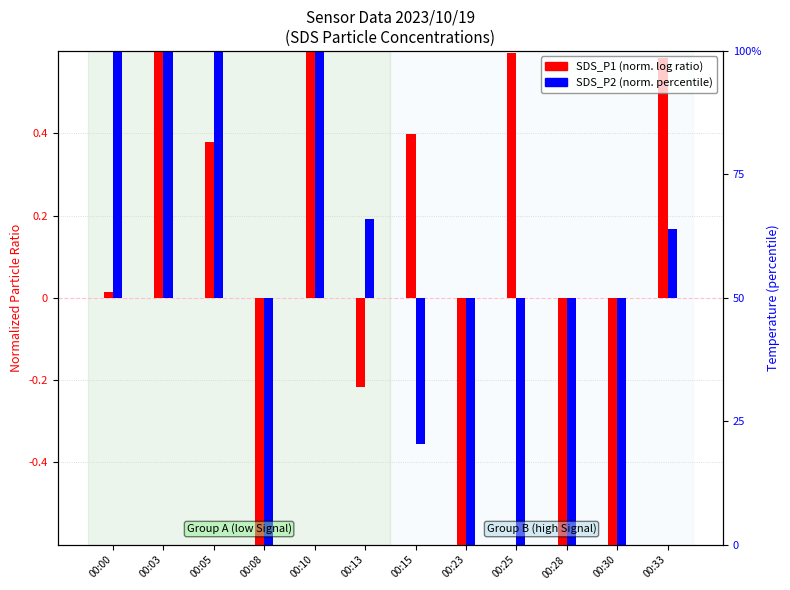

Which series has the largest range (max minus min)?

SDS_P1 (norm)